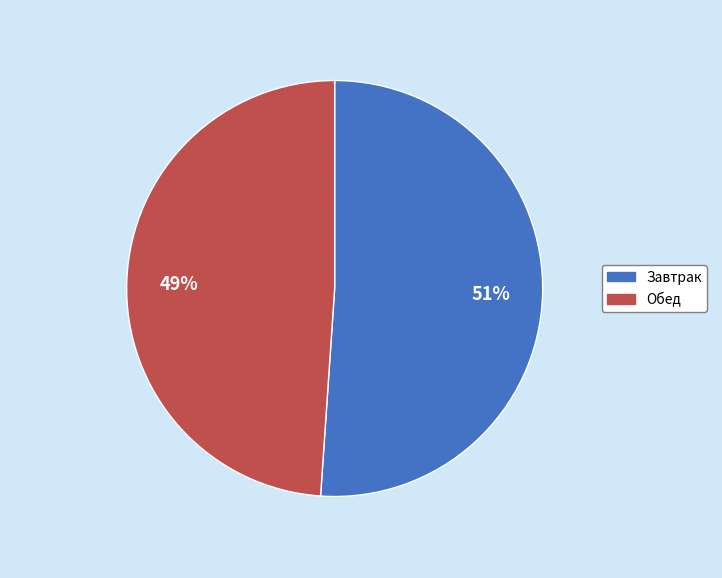

What percentage is the Завтрак slice, to the nearest percent?

51%